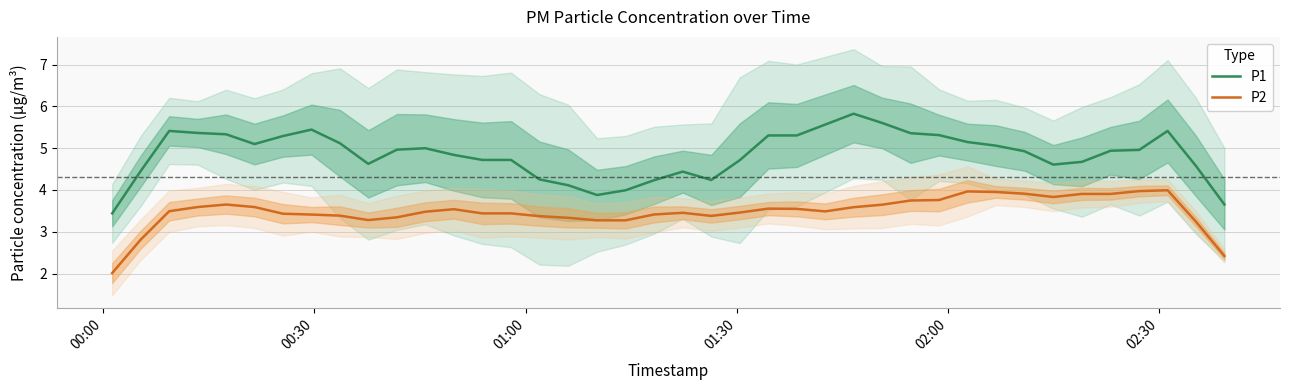

What is the difference between the second highest and second lowest values in the P2 series?

1.6